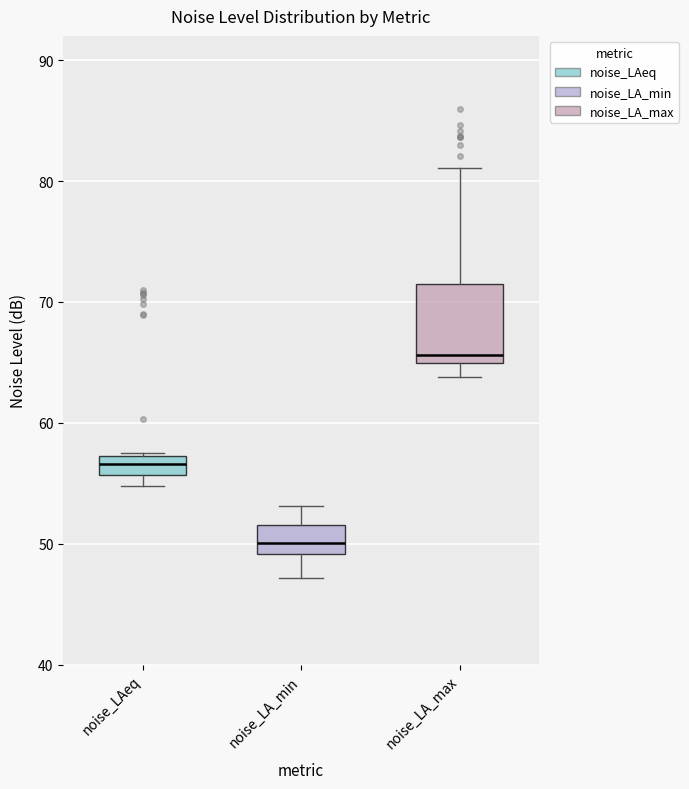

Comparing the boxes themselves (not the whiskers), which one is the tallest?

noise_LA_max